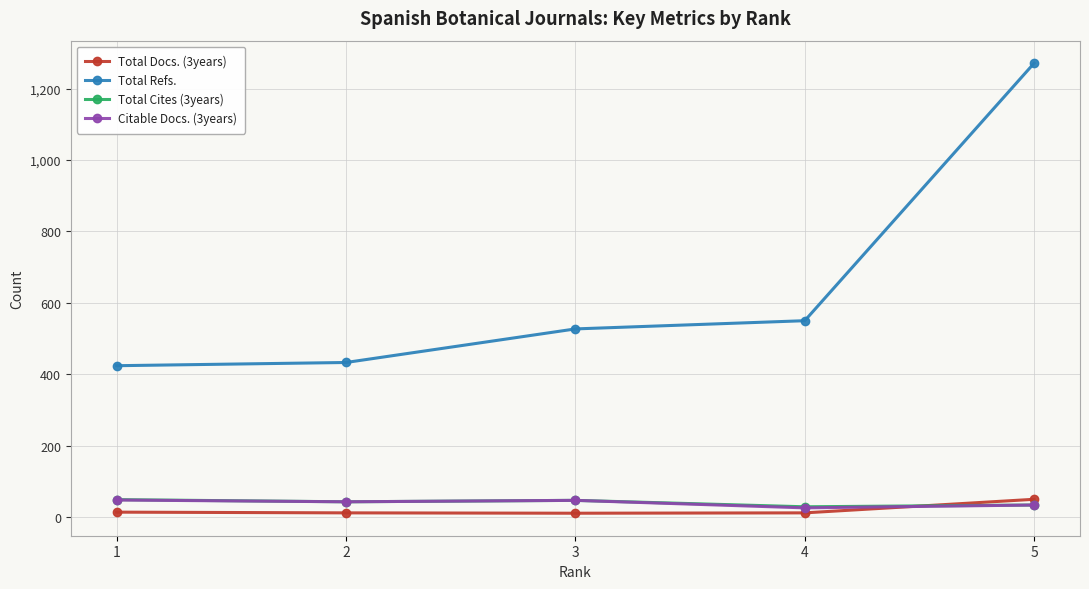

How many lines are shown in the chart?

4